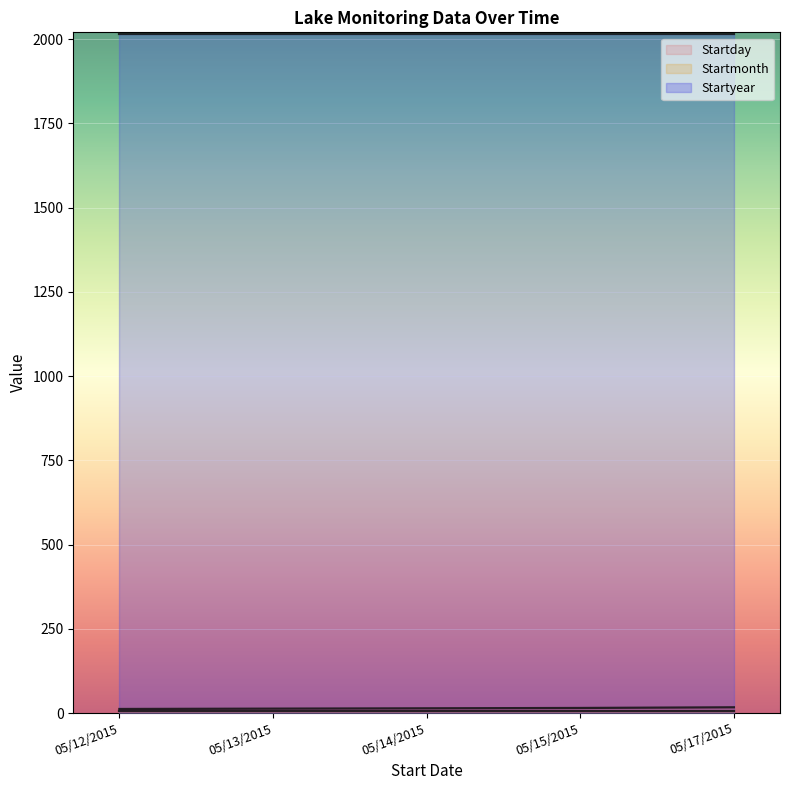

What is the total value across all series at 05/17/2015?

2037